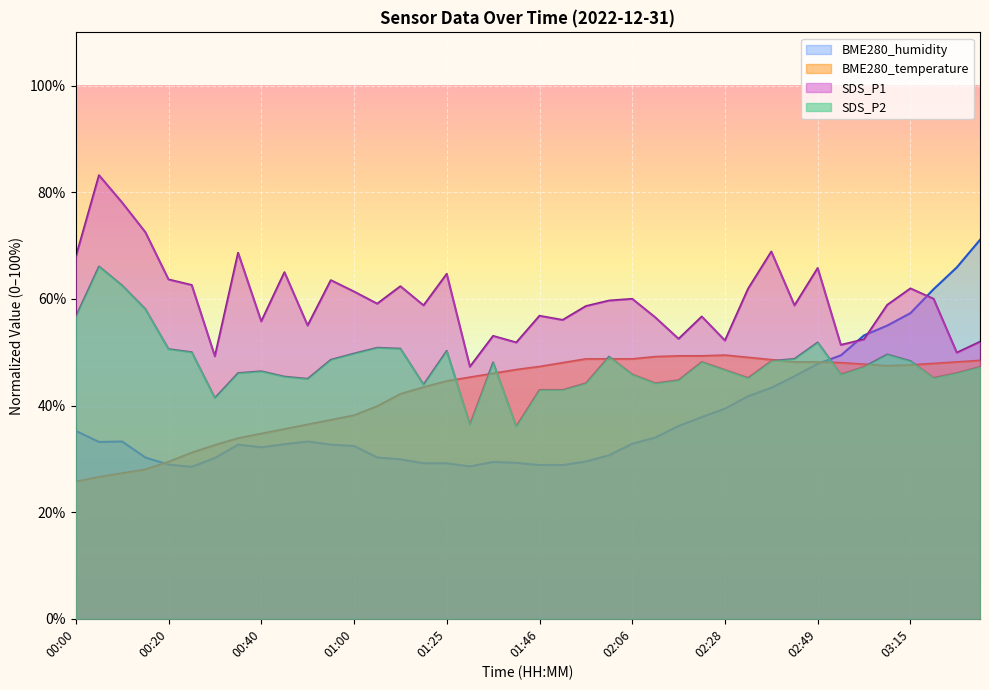

What is the average value of the SDS_P2 series?

47.9